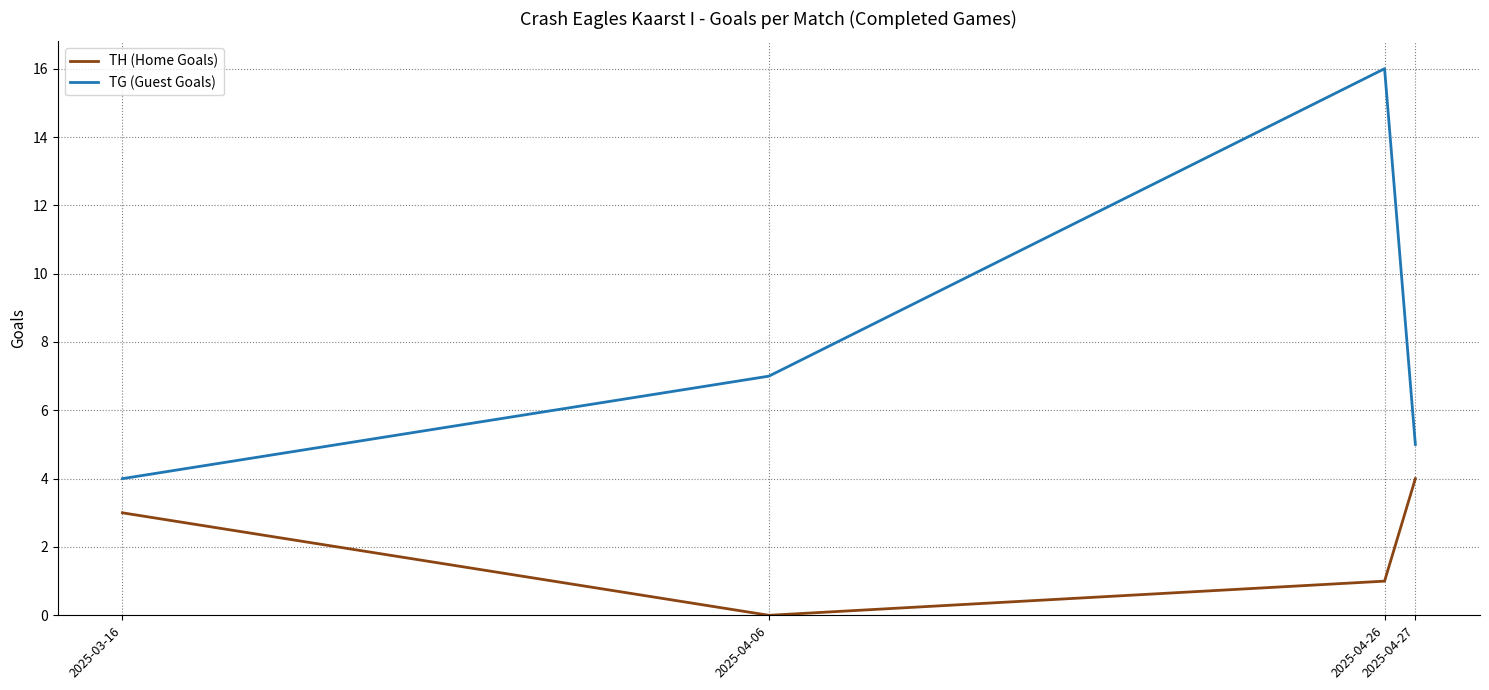

List the labels in order of TG (Guest Goals) value, smallest first.

2025-03-16, 2025-04-27, 2025-04-06, 2025-04-26